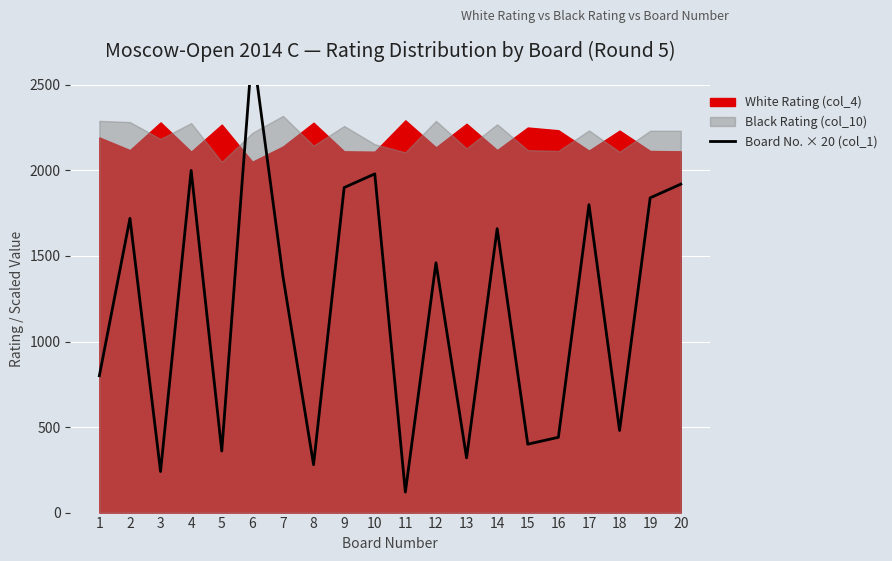

True or false: the data shows 1214 at 9.

False